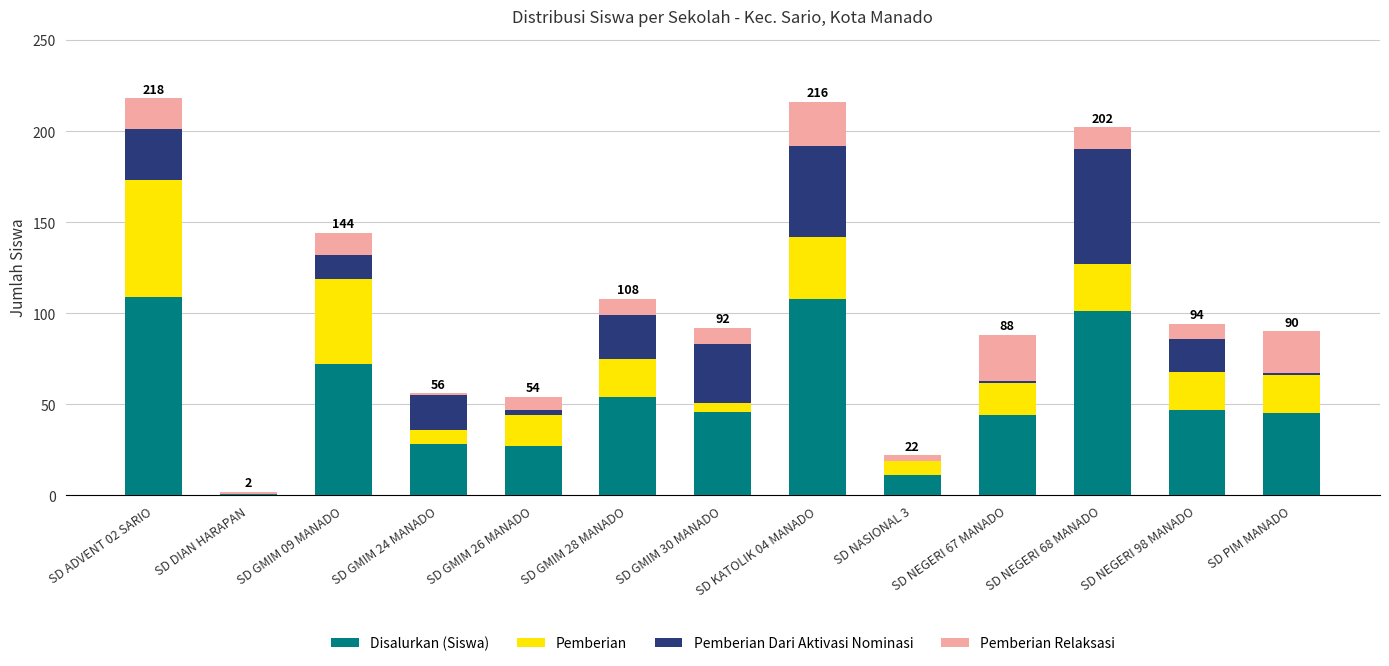

Is it true that Disalurkan (Siswa) equals 151 at SD NEGERI 68 MANADO?

False